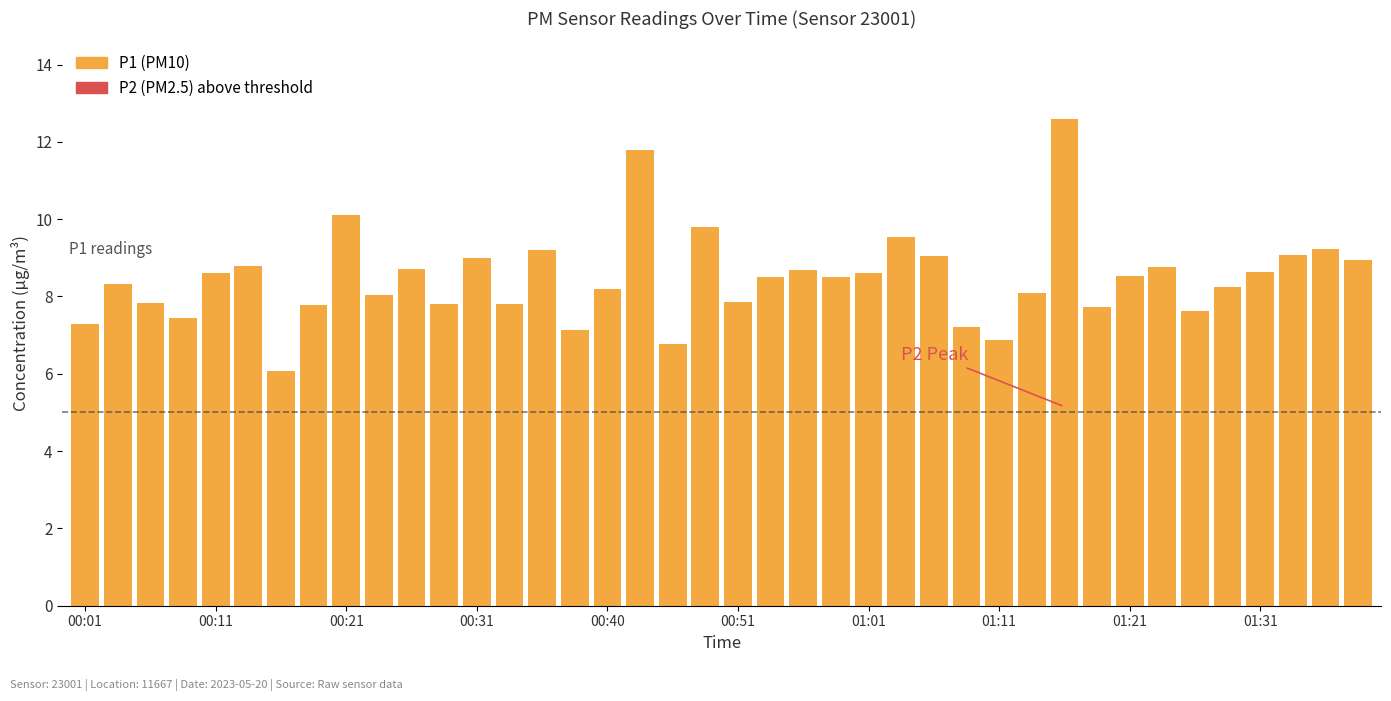

What is the sum of all values?

338.7